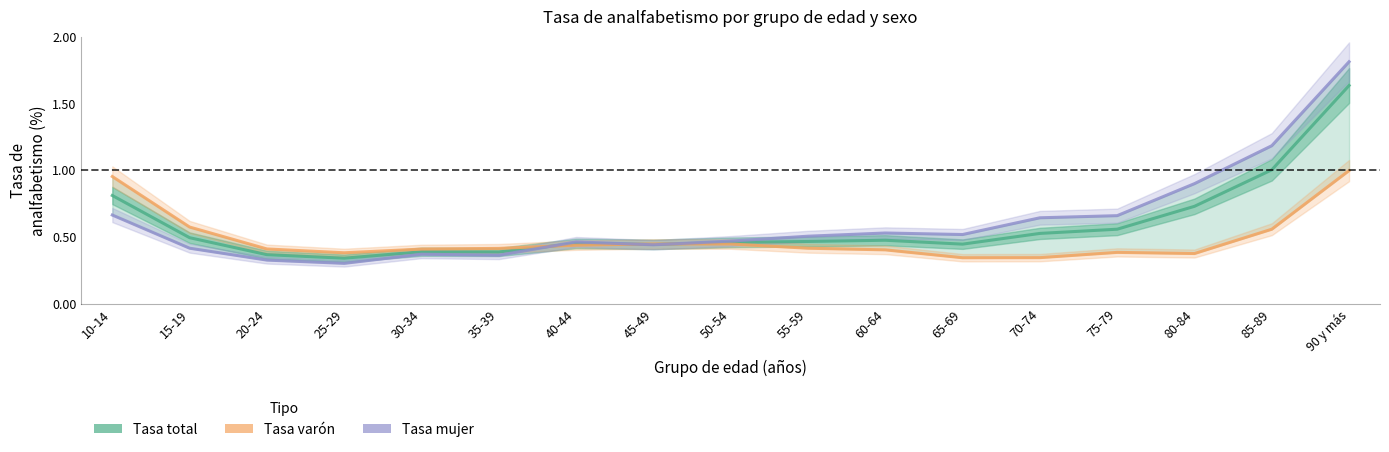

Reading right to left, extract all data points from this chart.

Tasa total: 90 y más=1.6	85-89=1.0	80-84=0.7	75-79=0.6	70-74=0.5	65-69=0.4	60-64=0.5	55-59=0.5	50-54=0.5	45-49=0.4	40-44=0.5	35-39=0.4	30-34=0.4	25-29=0.3	20-24=0.4	15-19=0.5	10-14=0.8
Tasa varón: 90 y más=1.0	85-89=0.6	80-84=0.4	75-79=0.4	70-74=0.3	65-69=0.3	60-64=0.4	55-59=0.4	50-54=0.4	45-49=0.4	40-44=0.4	35-39=0.4	30-34=0.4	25-29=0.4	20-24=0.4	15-19=0.6	10-14=1.0
Tasa mujer: 90 y más=1.8	85-89=1.2	80-84=0.9	75-79=0.7	70-74=0.6	65-69=0.5	60-64=0.5	55-59=0.5	50-54=0.5	45-49=0.4	40-44=0.5	35-39=0.4	30-34=0.4	25-29=0.3	20-24=0.3	15-19=0.4	10-14=0.7